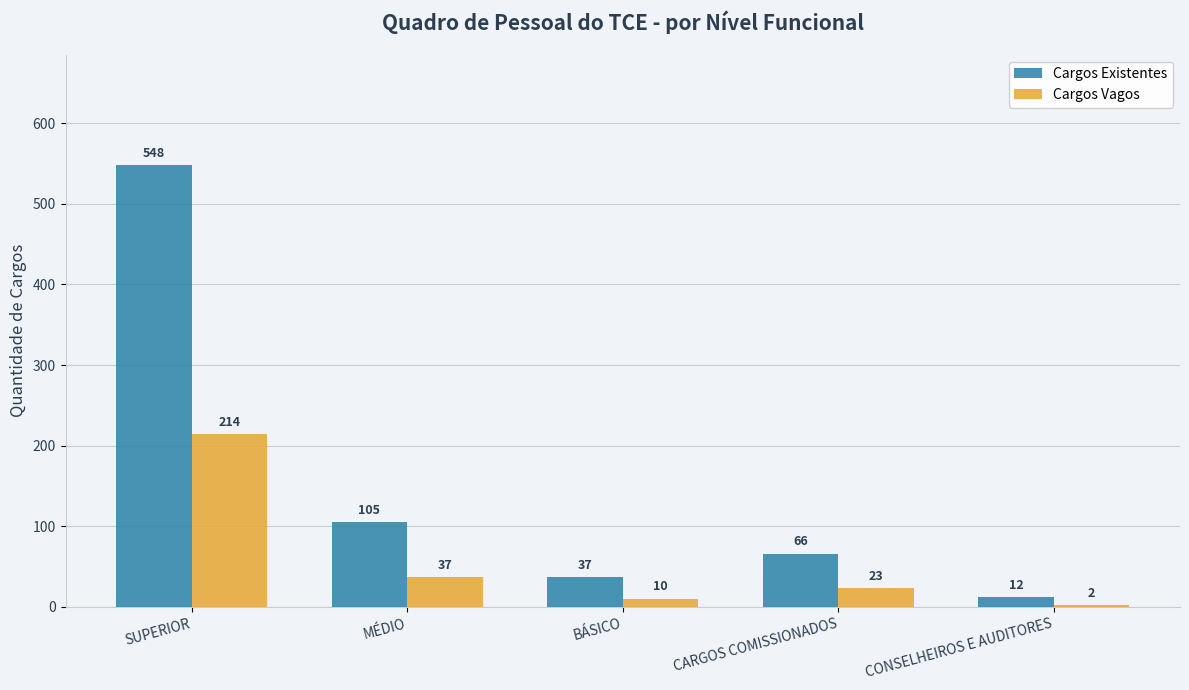

Where does the Cargos Existentes series first go above 66?

SUPERIOR